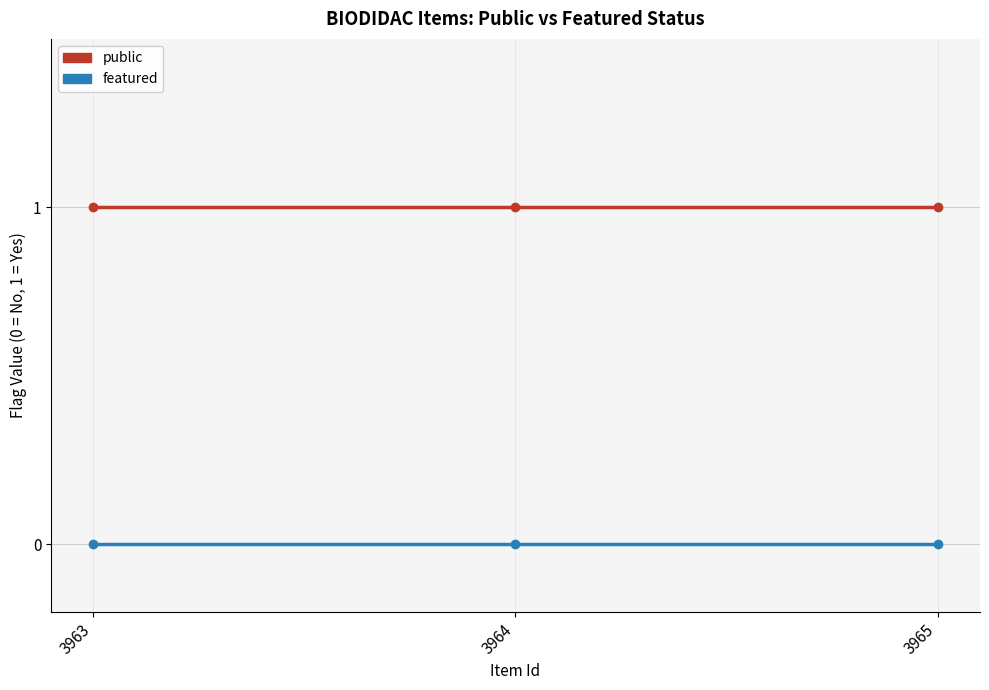

How many lines are shown in the chart?

2